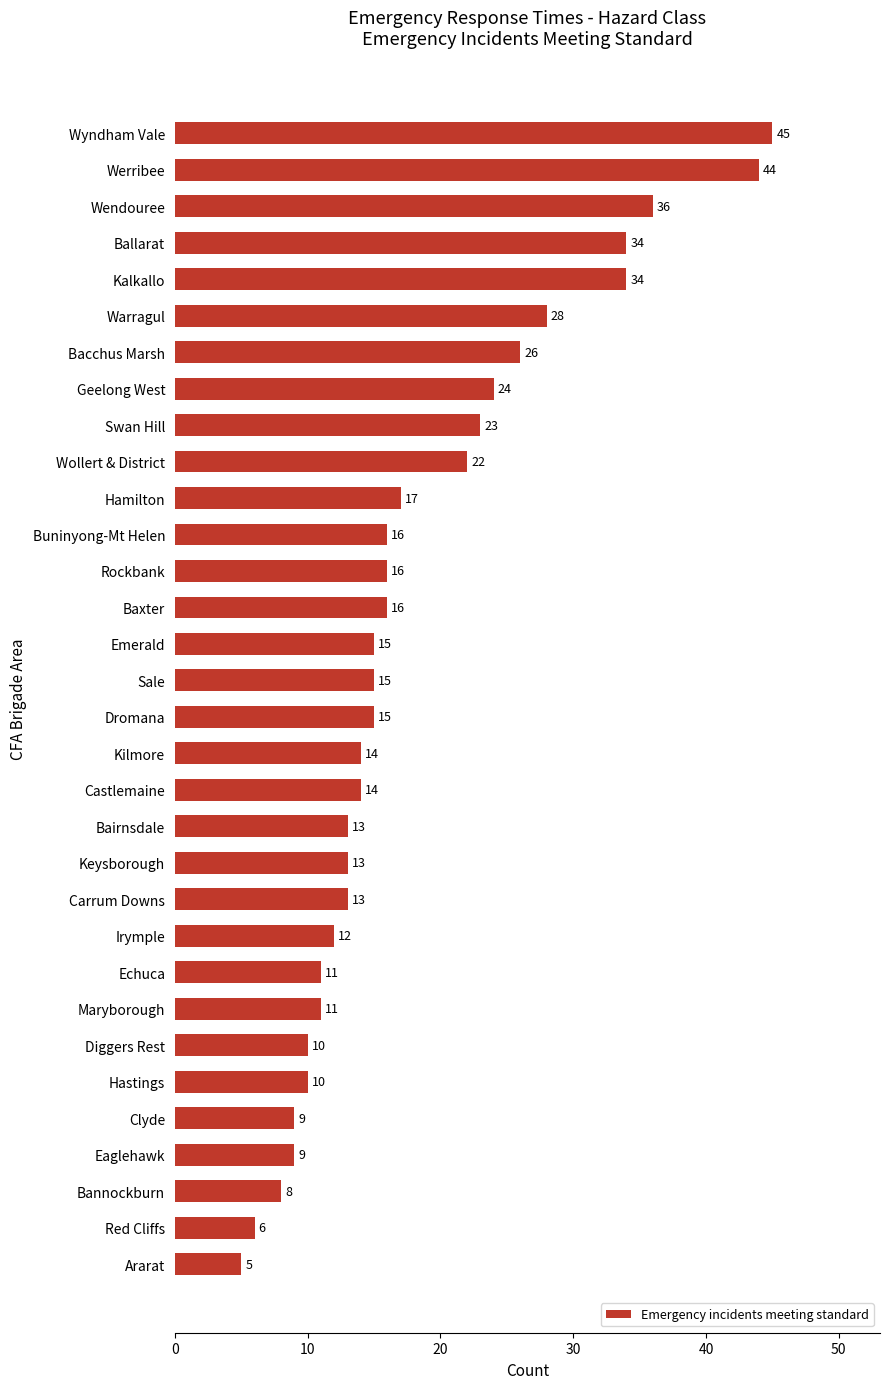

Approximately how many times larger is the value at Carrum Downs compared to Wollert & District?

0.6